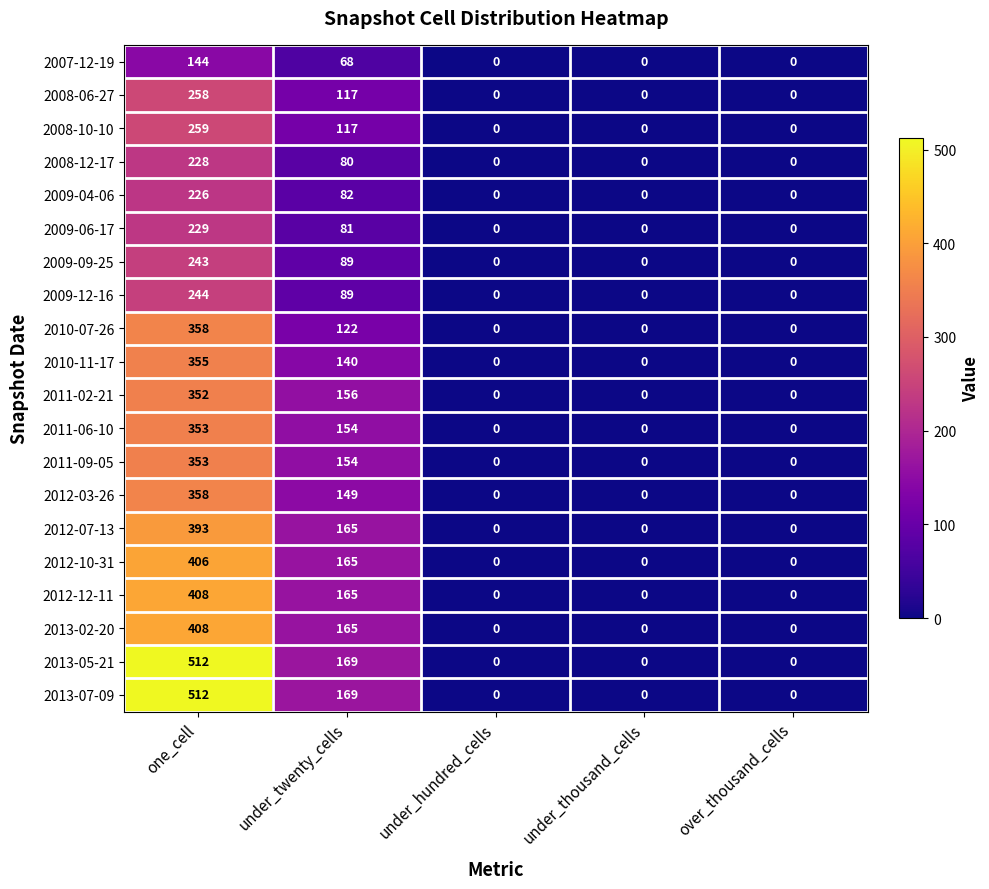

True or false: 2013-05-21 has a value of 0 at over_thousand_cells.

True